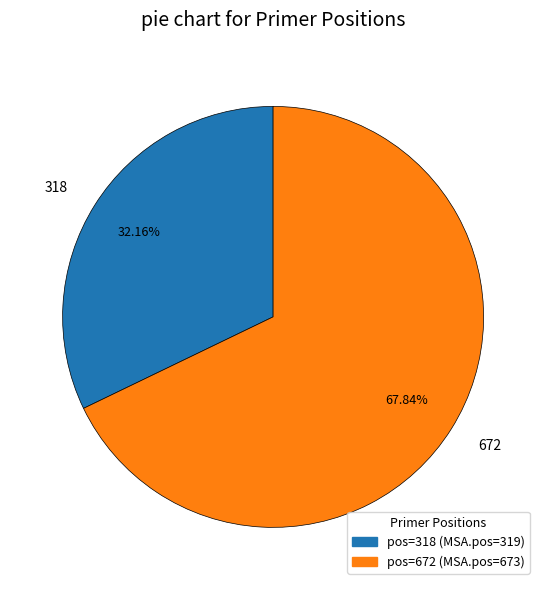

To the nearest percent, what is the difference between the largest and smallest slice percentages?

36%